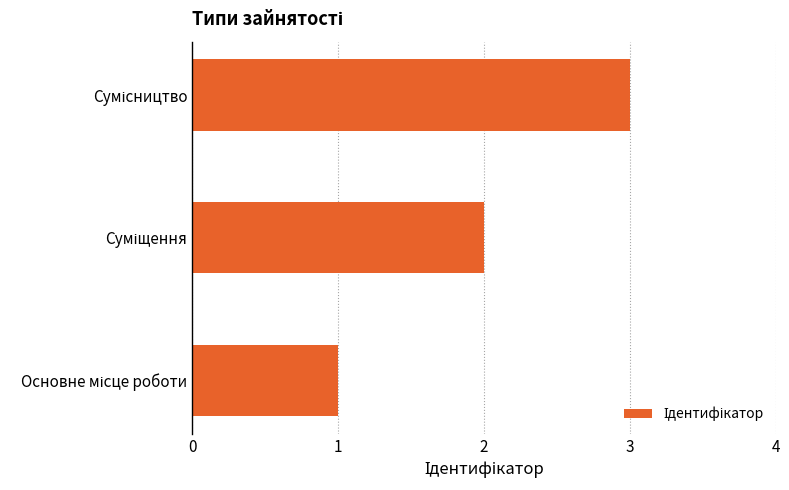

What is the greatest value displayed?

3